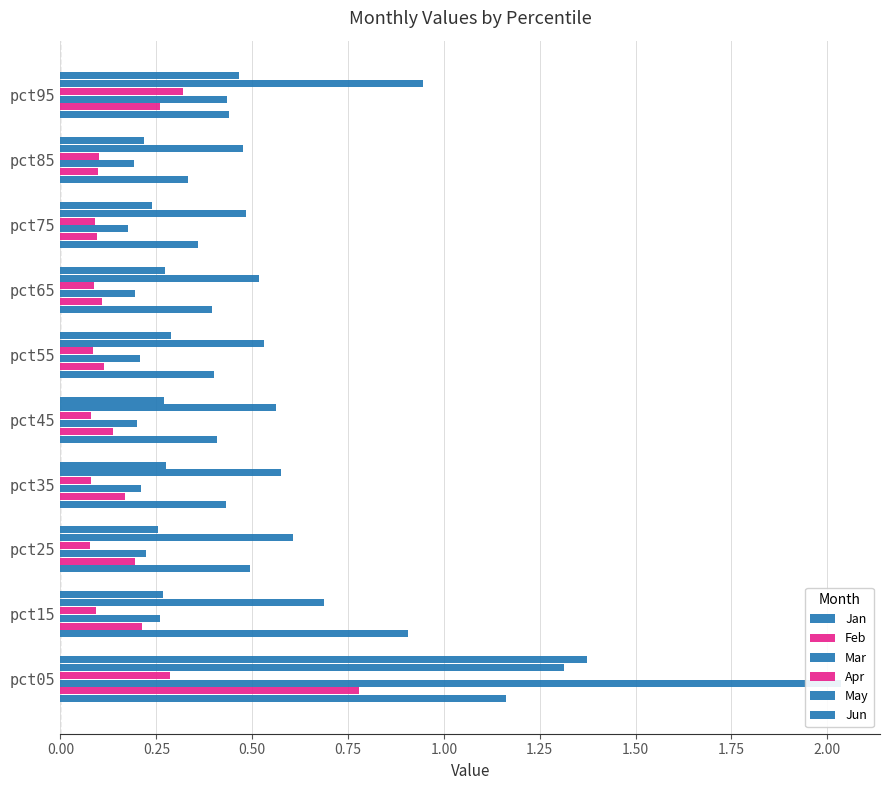

What is the difference between the maximum and second lowest values in the Apr series?

0.2